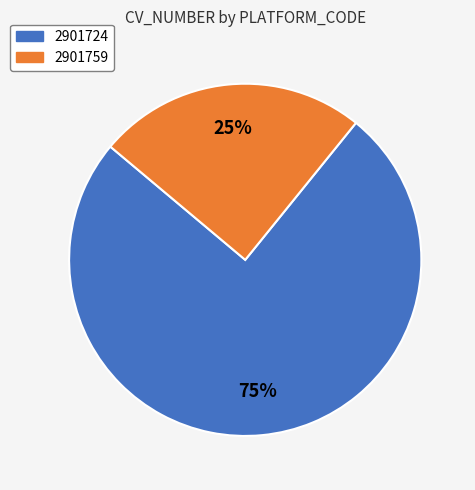

What is the largest slice in the pie chart?

2901724